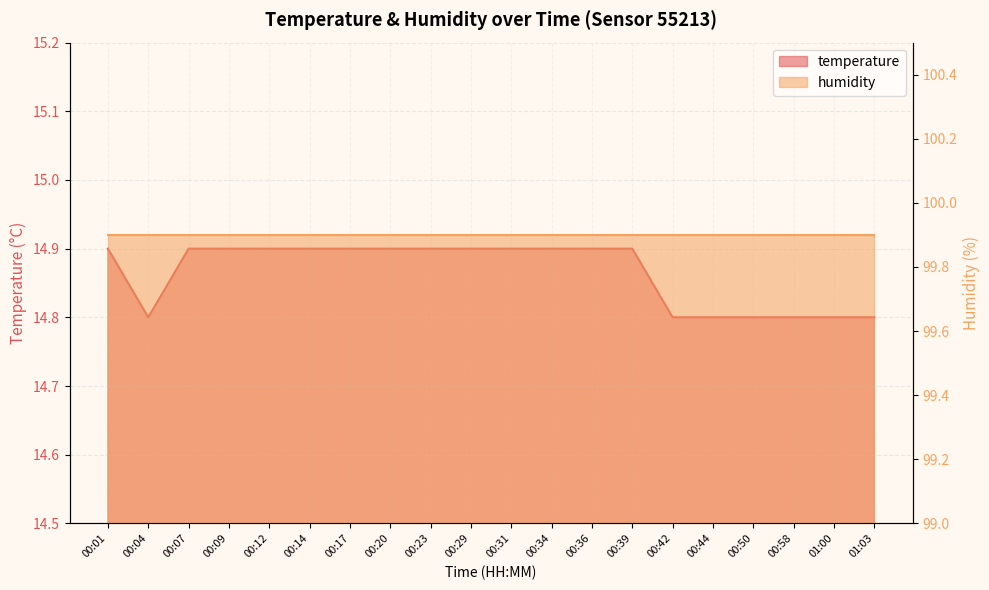

Which has a higher value, 00:29 or 01:03?

00:29